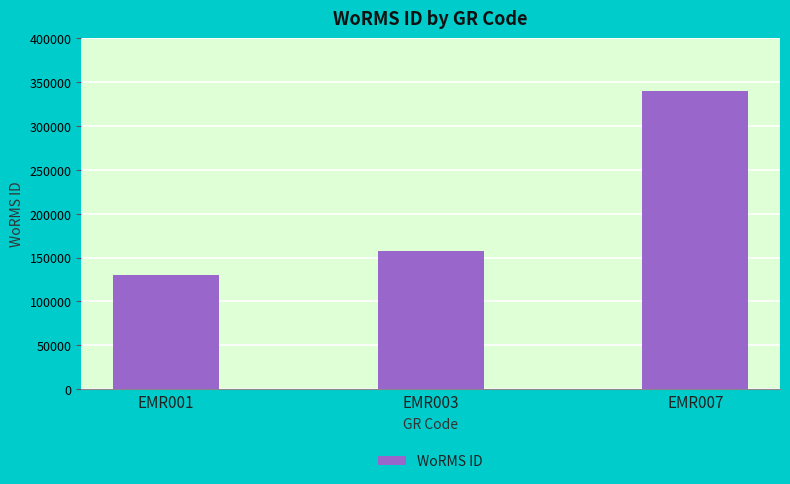

Count the number of categories in the chart.

3